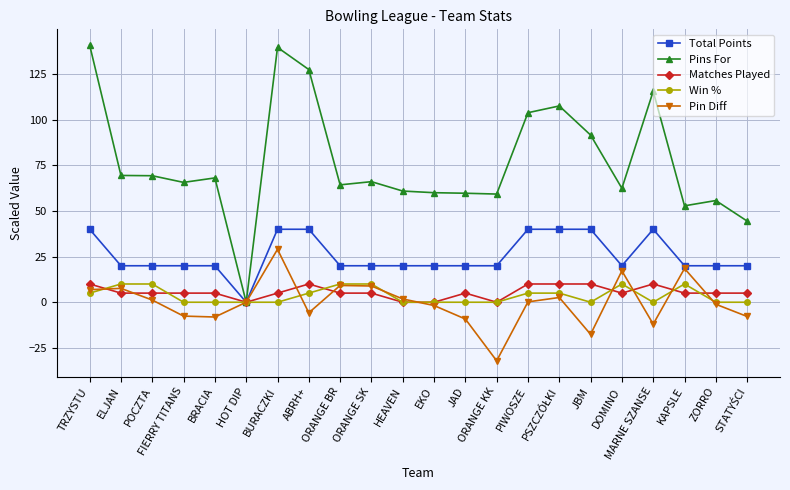

What is the value of the Total Points point at the 15th from the left?

40.0